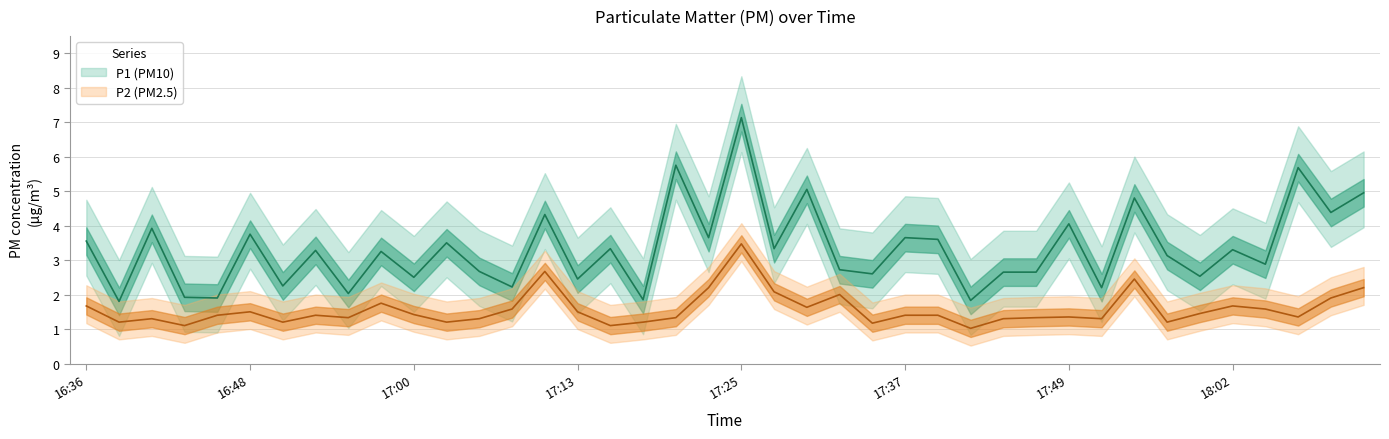

Is this an area chart (filled region under the line)?

No